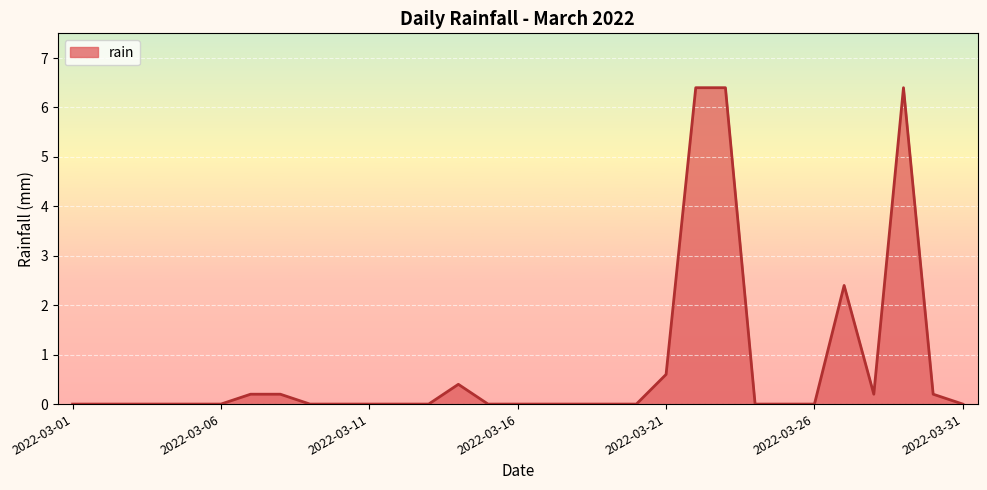

What is the maximum value shown in the chart?

6.4